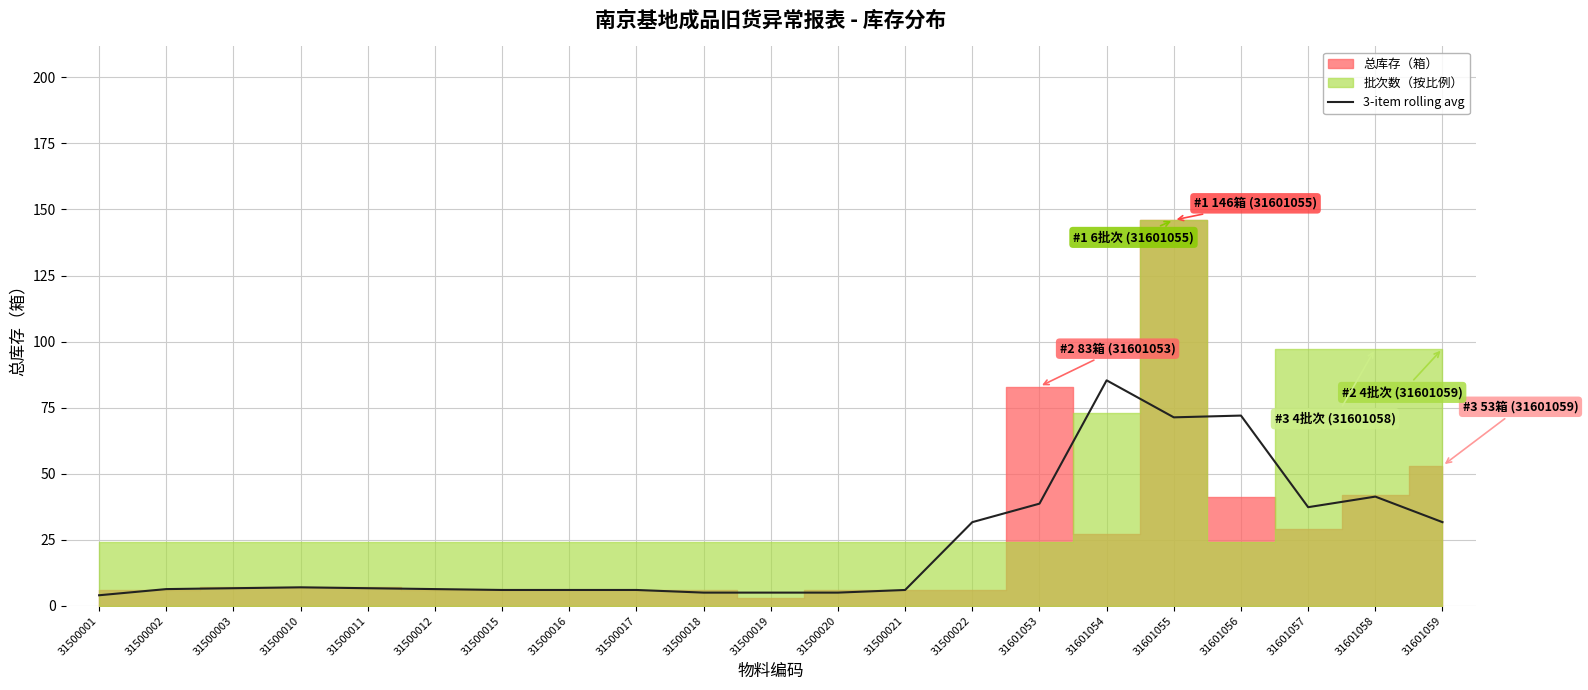

What is the sum of all values?

485.3